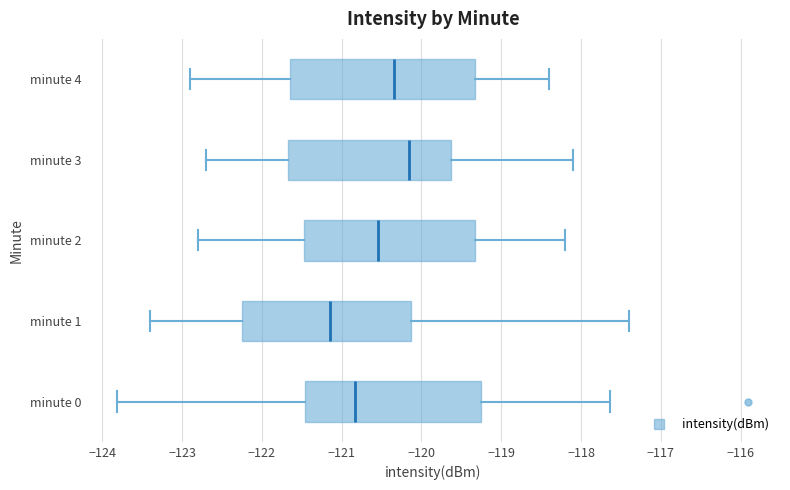

Reading bottom to top, read every box against the x-axis: the position of its median line, the range the box covers, and the ends of its whiskers. The values are not printed on the chart, so give them approximately, as read against the axis.

minute 0: median -120.8, box -121.5 to -119.2, whiskers -123.8 to -117.6
minute 1: median -121.1, box -122.2 to -120.1, whiskers -123.4 to -117.4
minute 2: median -120.5, box -121.5 to -119.3, whiskers -122.8 to -118.2
minute 3: median -120.1, box -121.7 to -119.6, whiskers -122.7 to -118.1
minute 4: median -120.3, box -121.6 to -119.3, whiskers -122.9 to -118.4